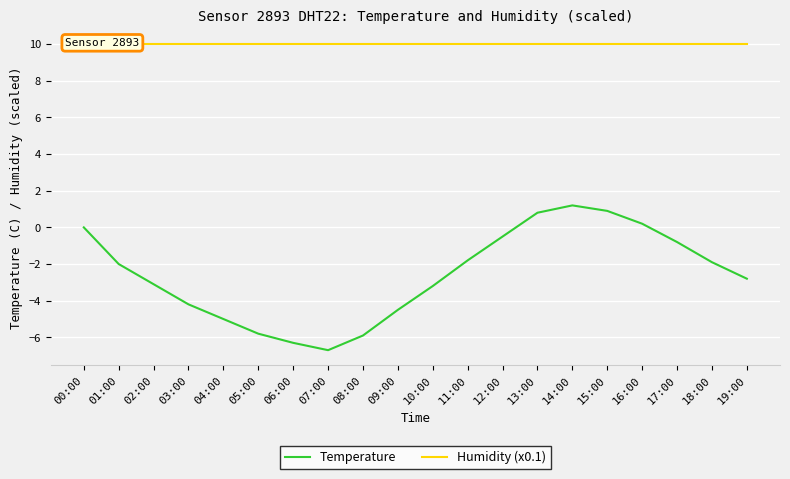

How many interior local valleys does the Temperature series have?

1